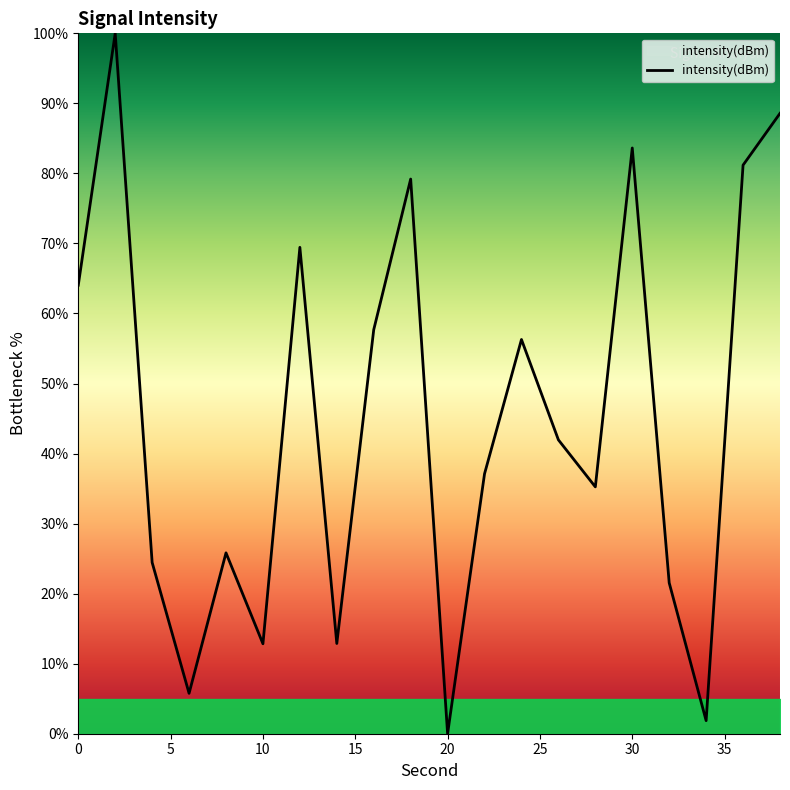

What is the difference between the maximum and minimum values?

100.0